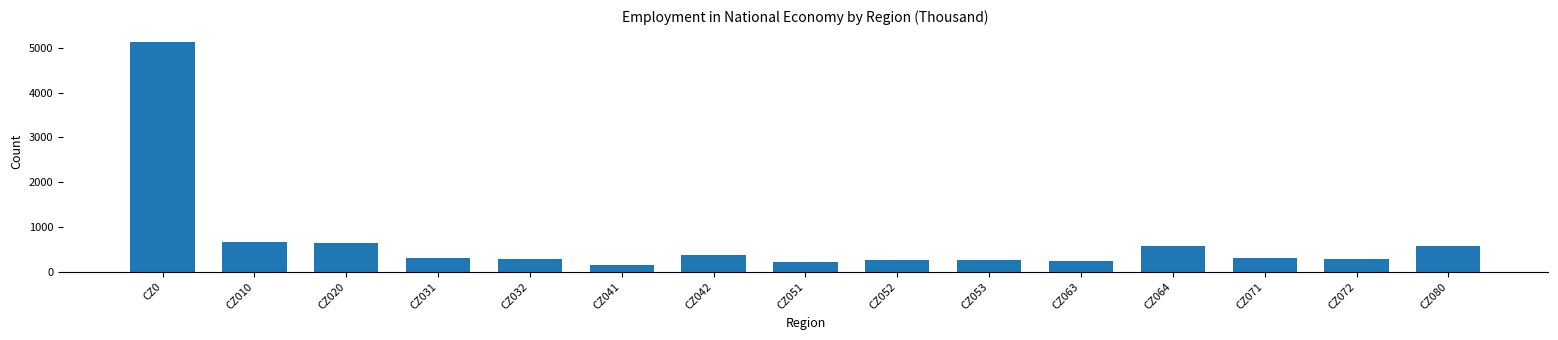

The value at CZ064 is 577.9. True or false?

True